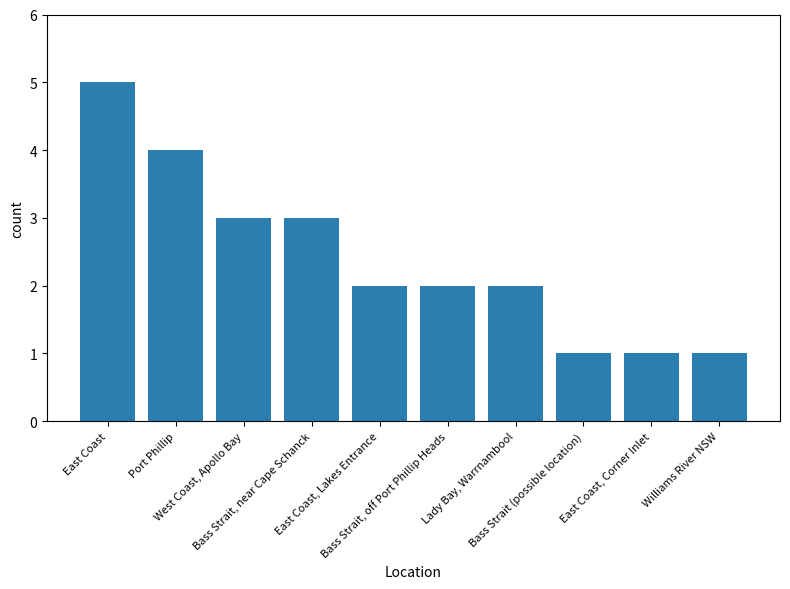

What is the change in value from East Coast, Lakes Entrance to Williams River NSW?

-1